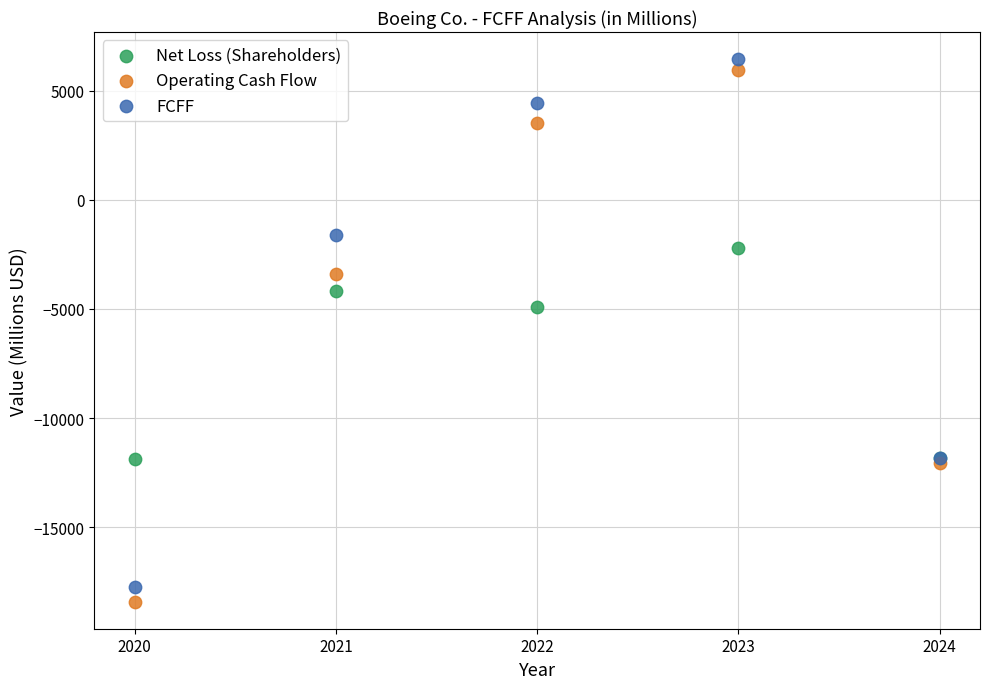

Across all series, what Y value is closest to -5984?

-4935